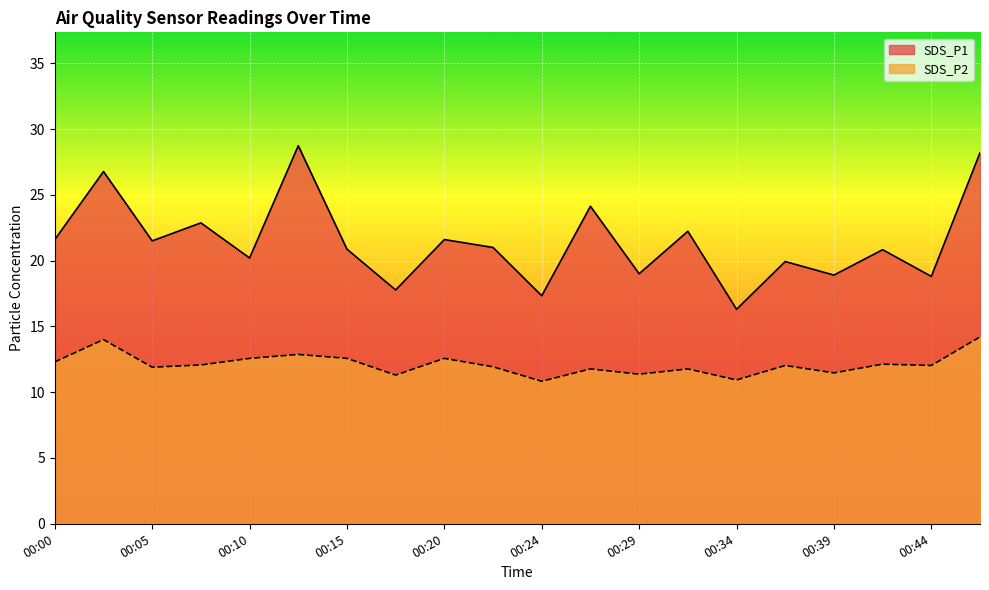

The value of SDS_P2 at 00:02 is 3.3. True or false?

False